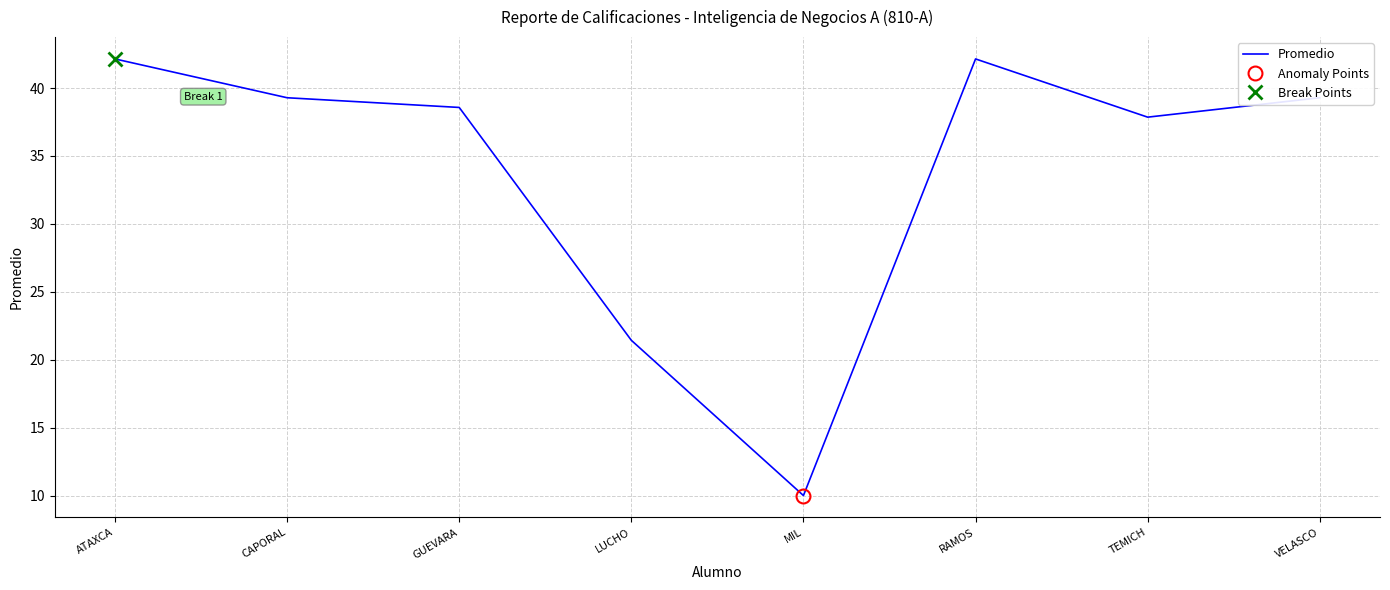

How many interior local valleys (lower than both neighbors) does the data have?

2